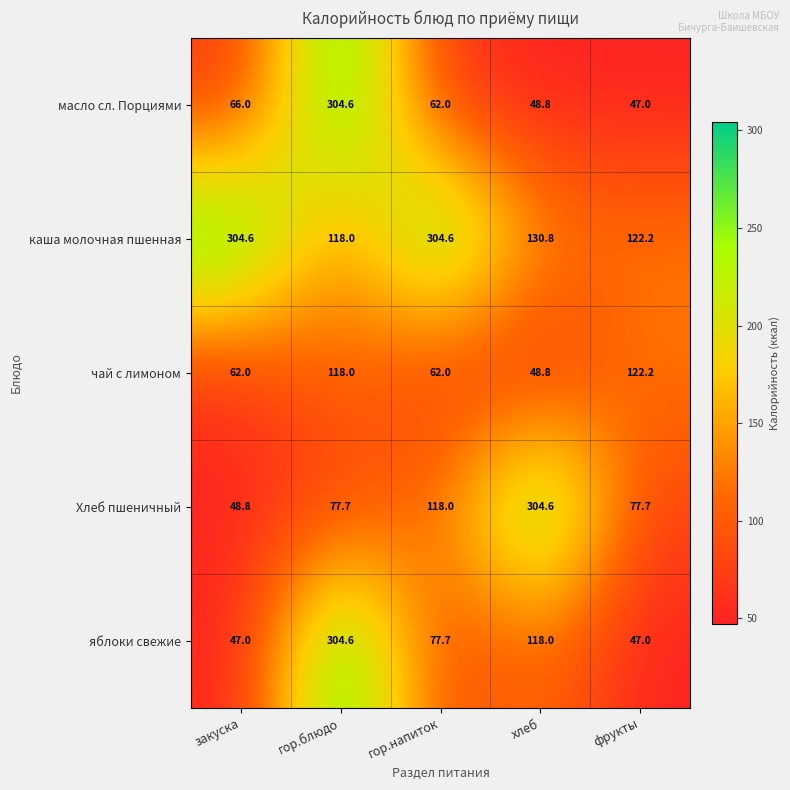

List the labels in order of масло сл. Порциями value, smallest first.

фрукты, хлеб, гор.напиток, закуска, гор.блюдо